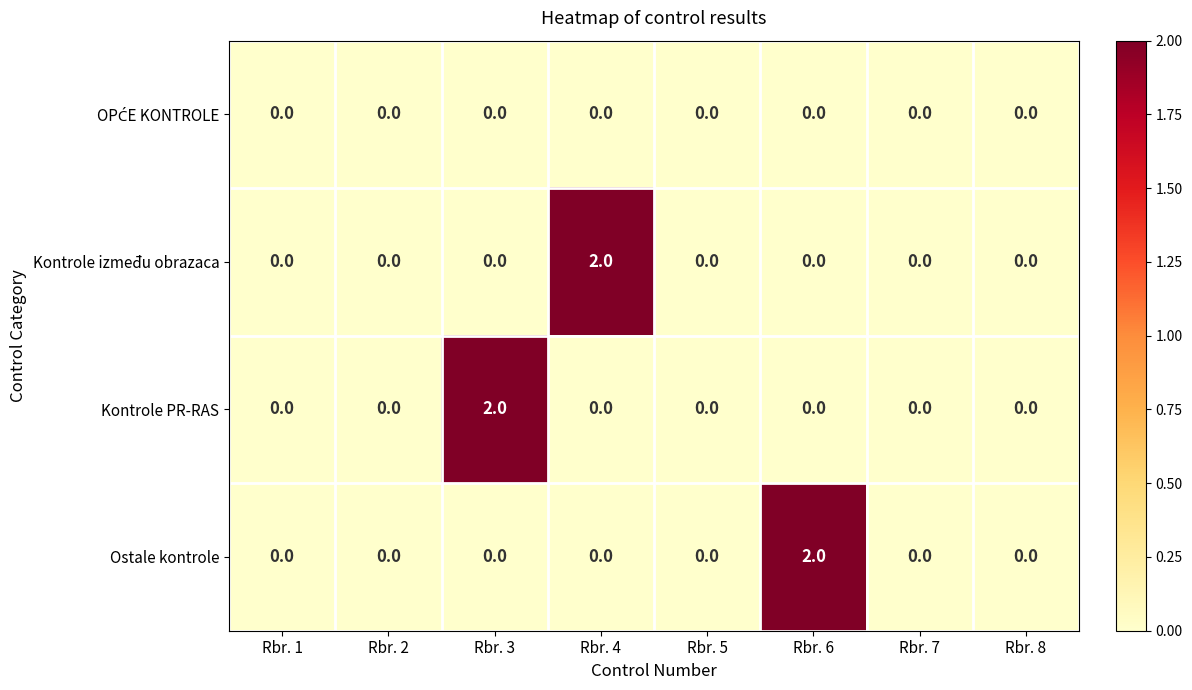

Count the Ostale kontrole values in the range 0 to 1.

7